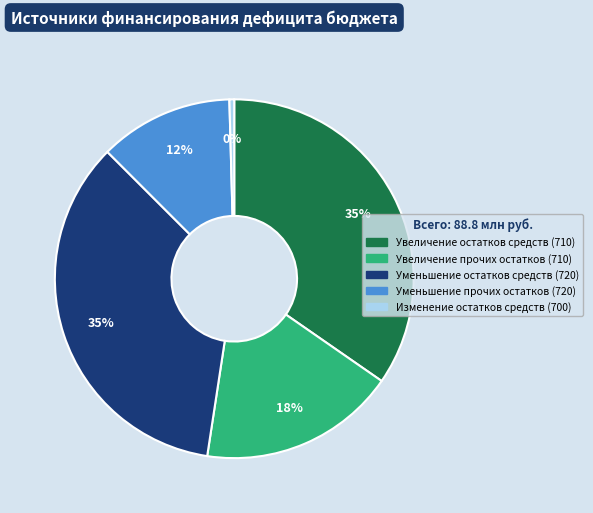

True or false: Изменение остатков средств (700) accounts for 0% of the total.

True